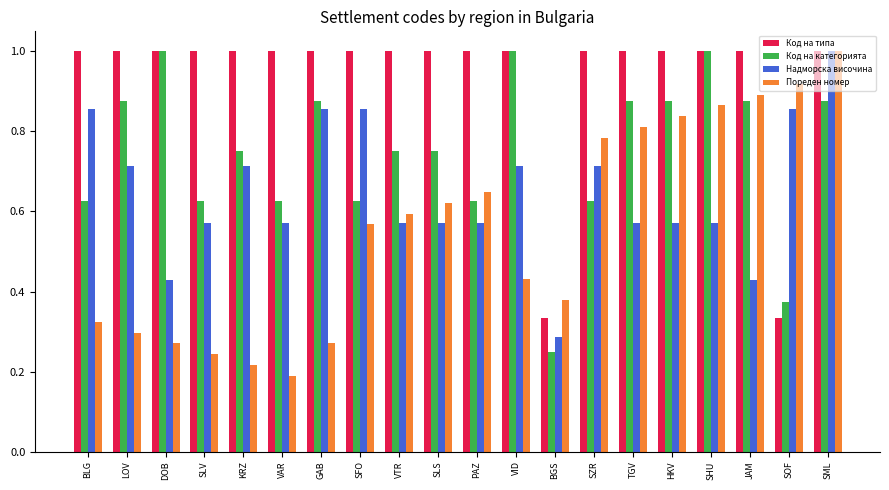

What is the total value across all series at TGV?

3.3